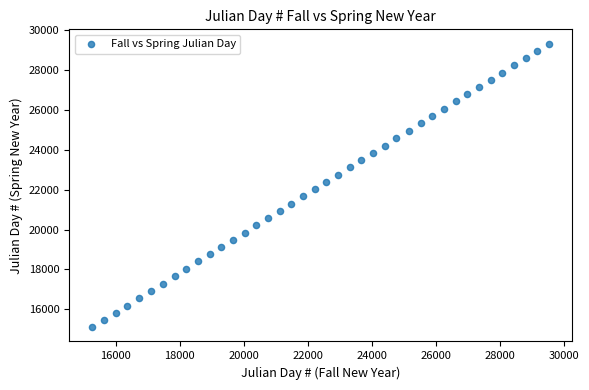

What is the range of X values (max minus min)?

14252